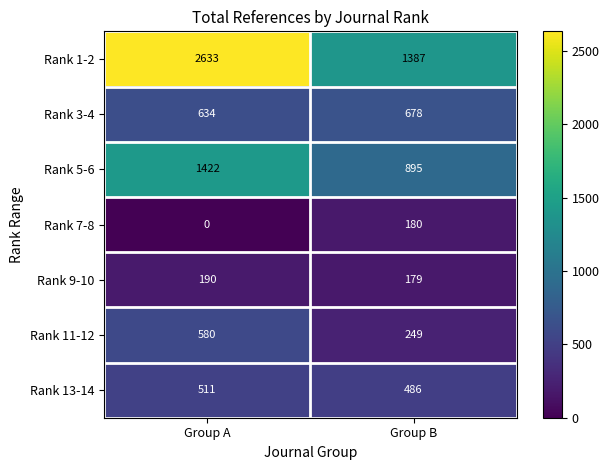

How many distinct data groups are displayed?

7